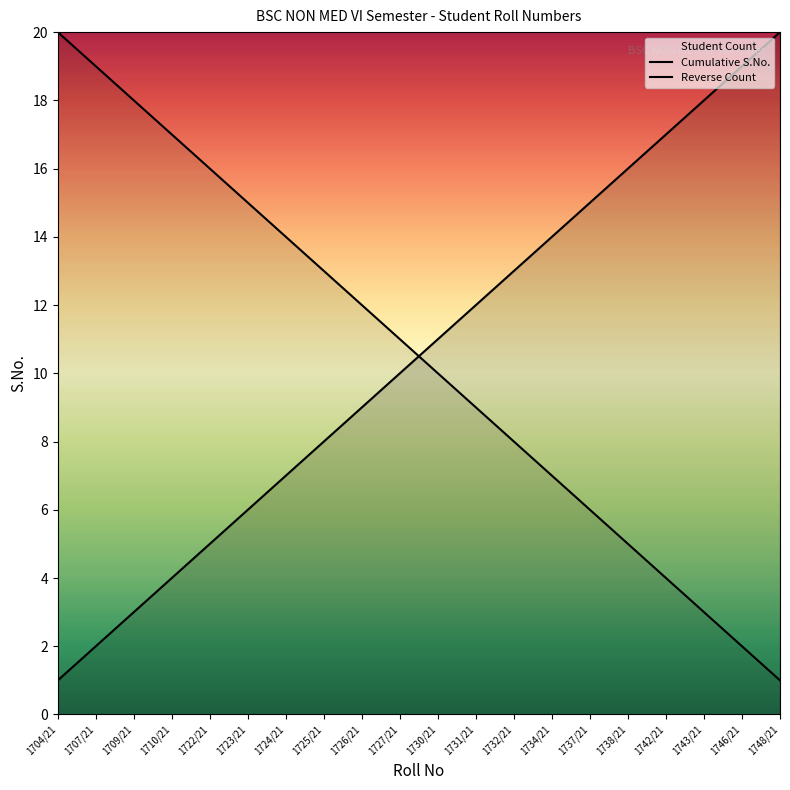

True or false: Reverse Count has more than 2 interior local peaks.

False